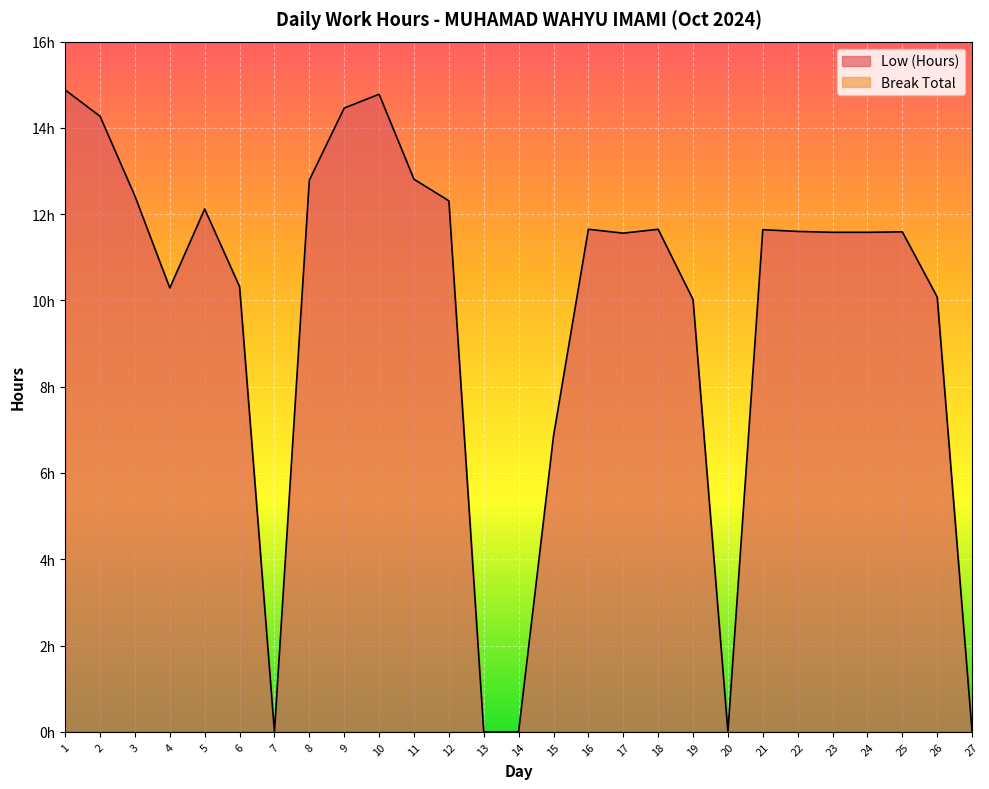

At which category does the chart reach its peak across all series?

1